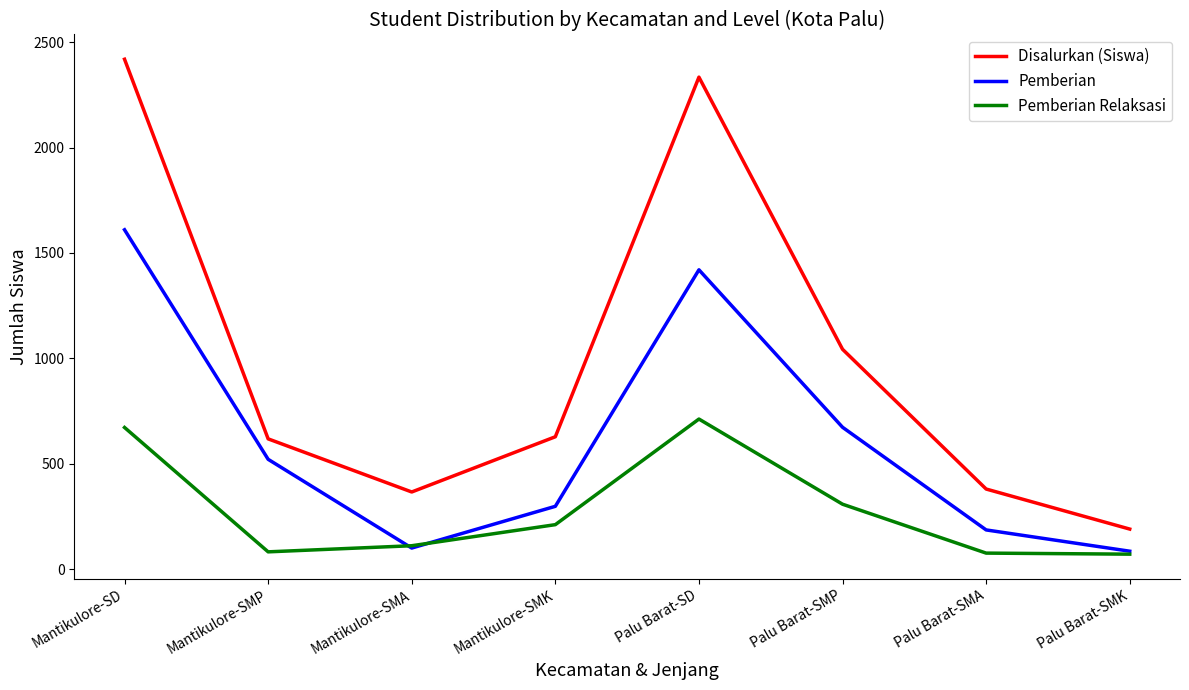

At which category does Pemberian Relaksasi reach its first local valley?

Mantikulore-SMP